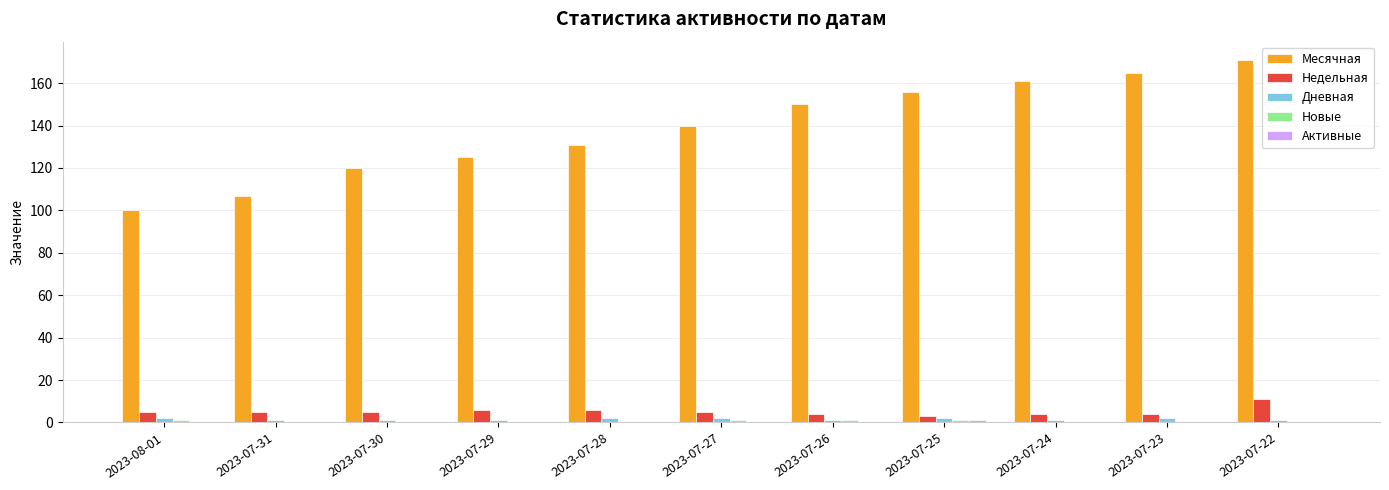

Between 2023-07-26 and 2023-07-22, which series saw the biggest shift?

Месячная